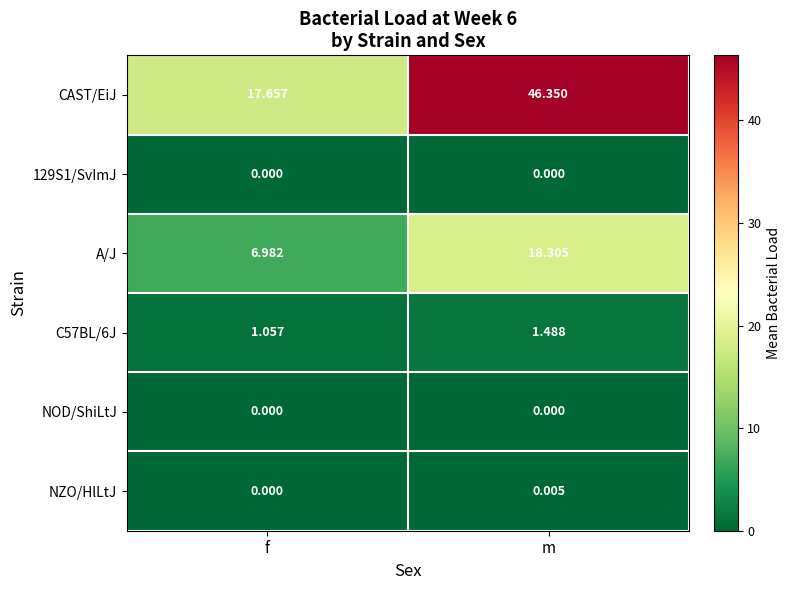

Rank the categories by A/J value from highest to lowest.

m, f